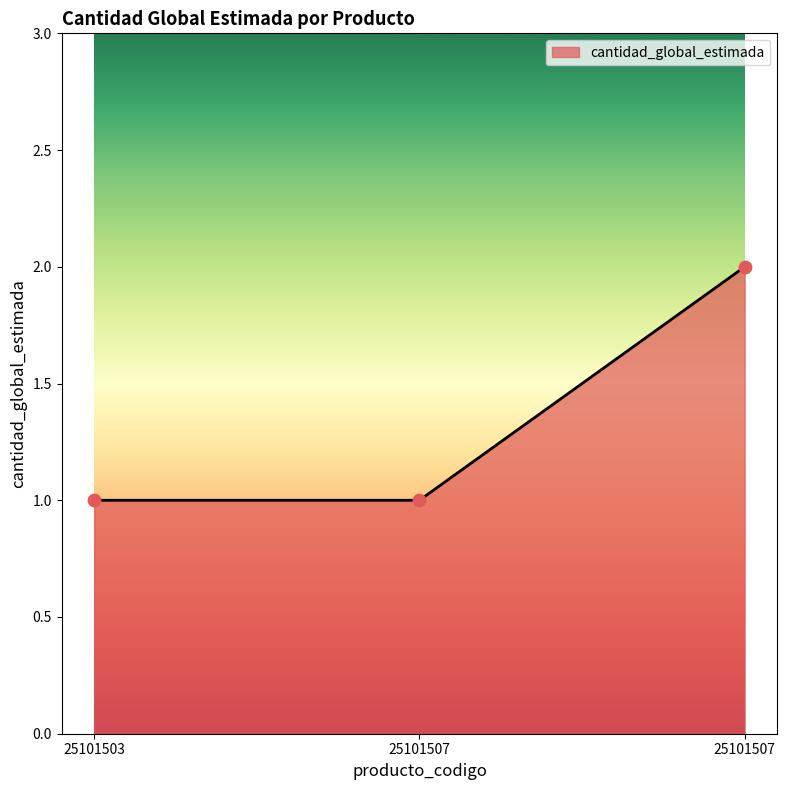

What is the change in value from 25101507 to 25101507?

+1